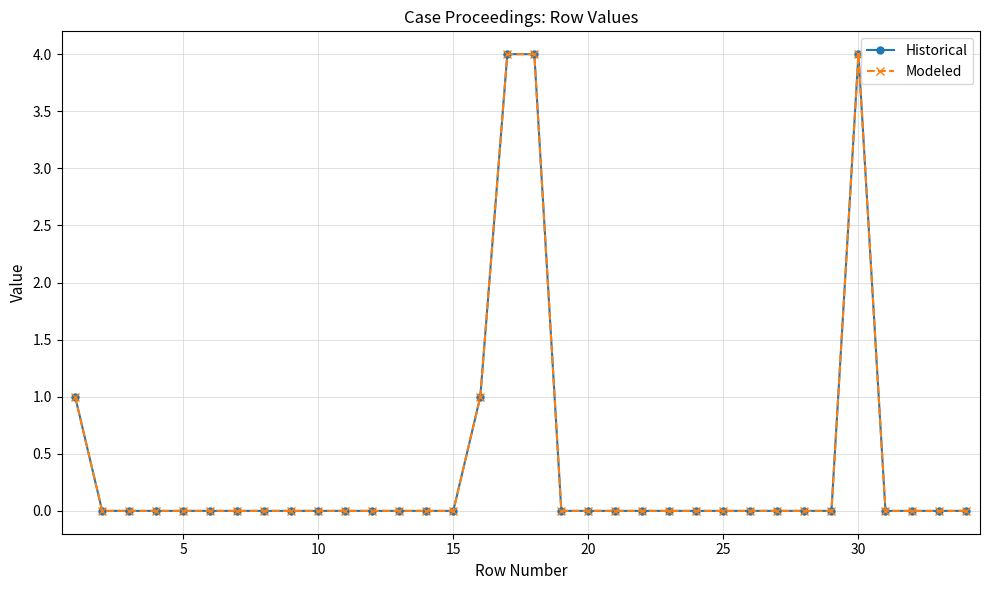

Does the chart have visible grid lines?

Yes